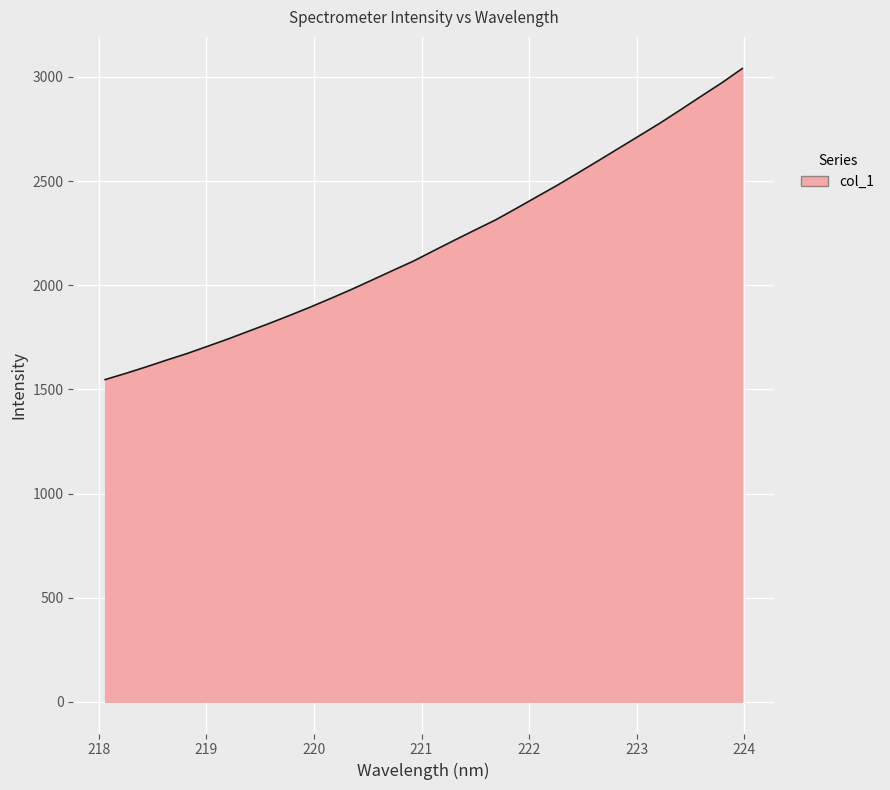

Count the number of values greater than 2166.

16